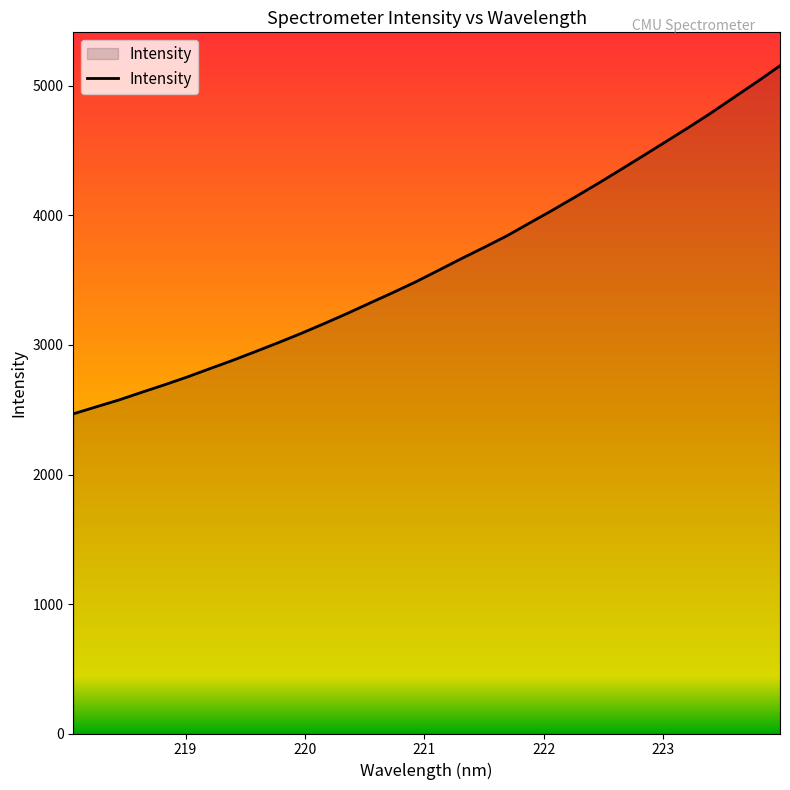

Count the number of data series in this chart.

1